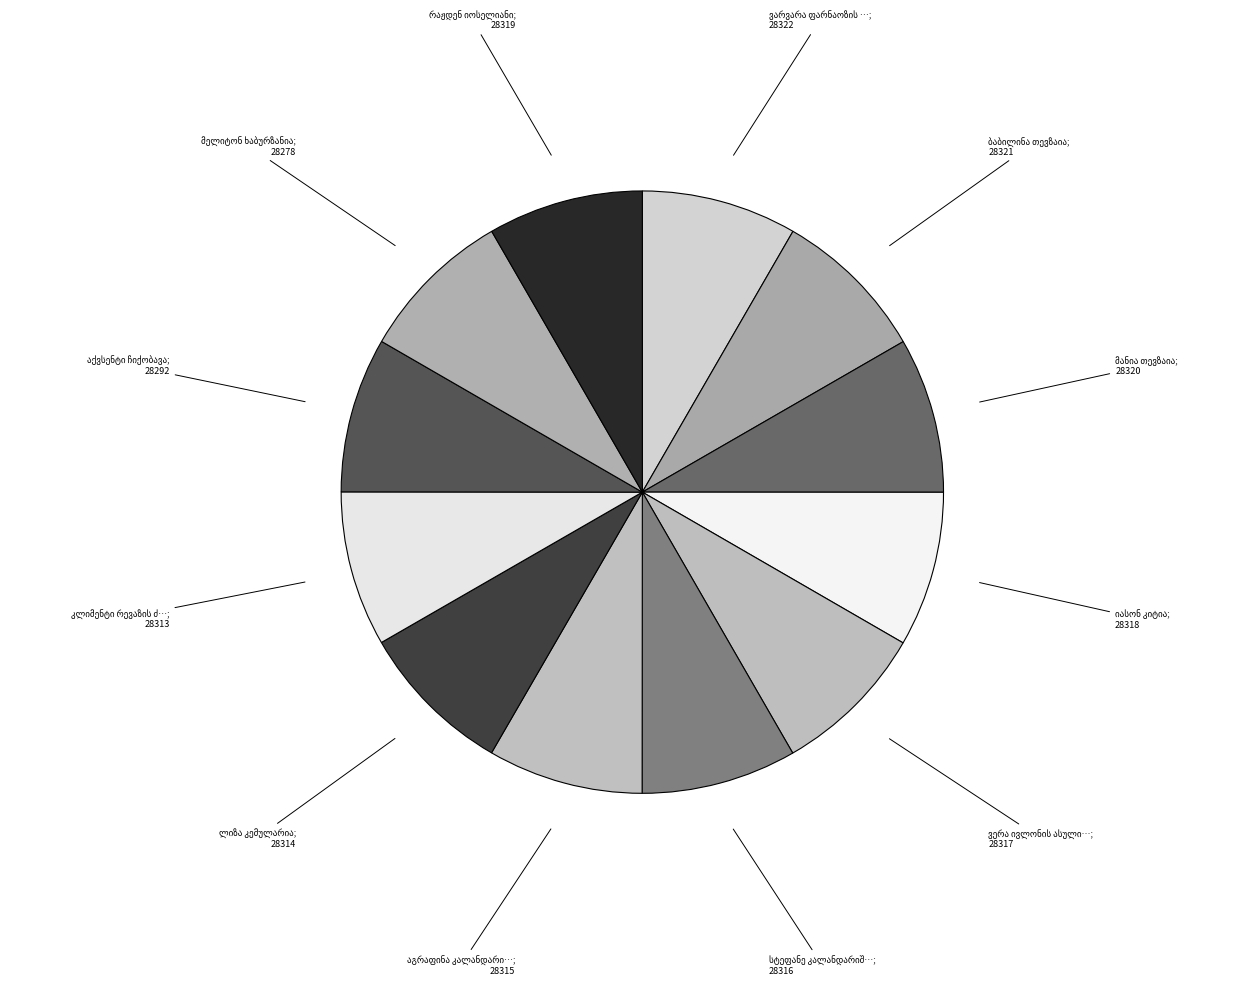

How many segments does this pie chart have?

12